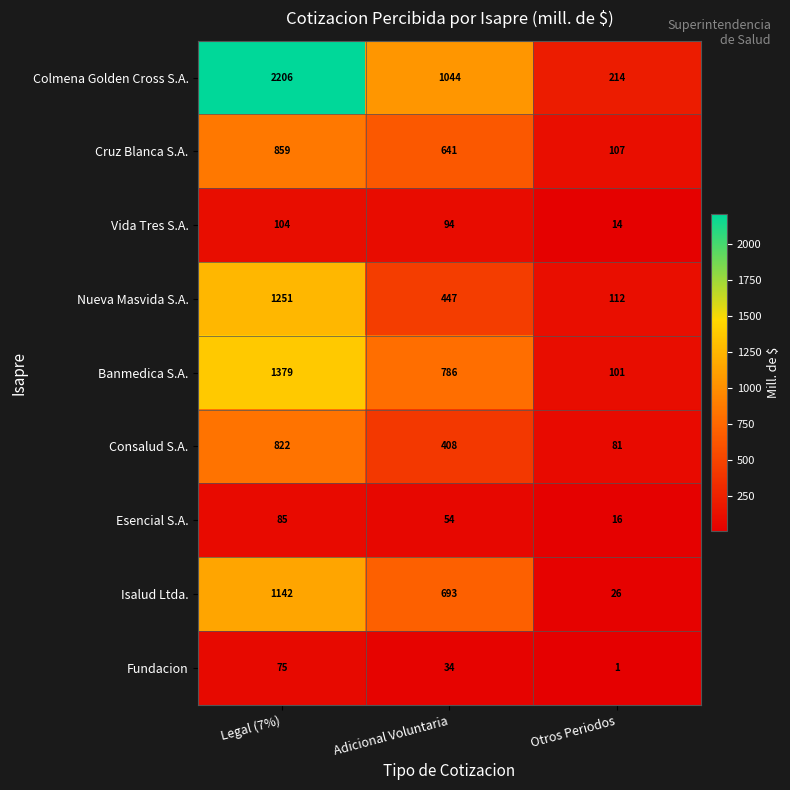

Count the number of data series in this chart.

9